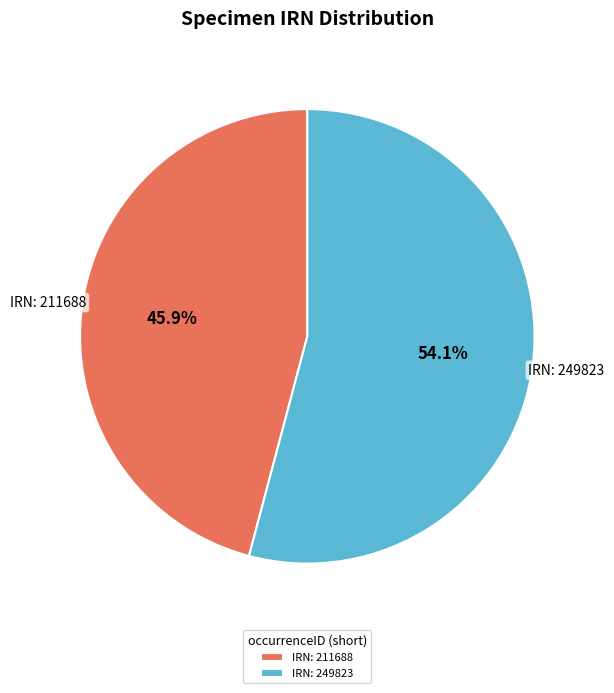

Which slice is the smallest?

IRN: 211688